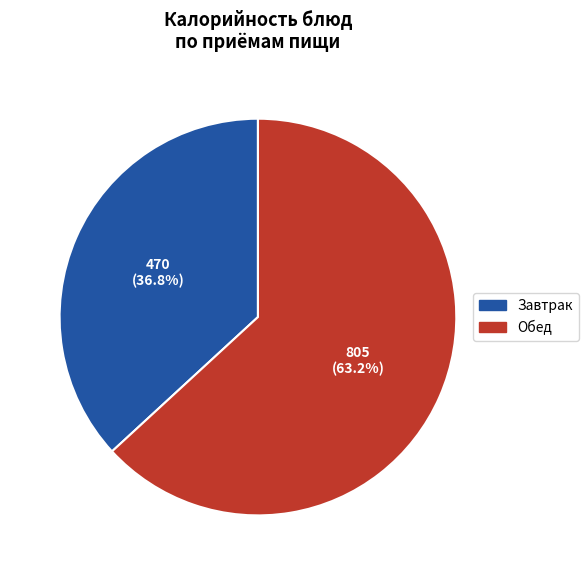

Does any single category account for the majority?

Yes